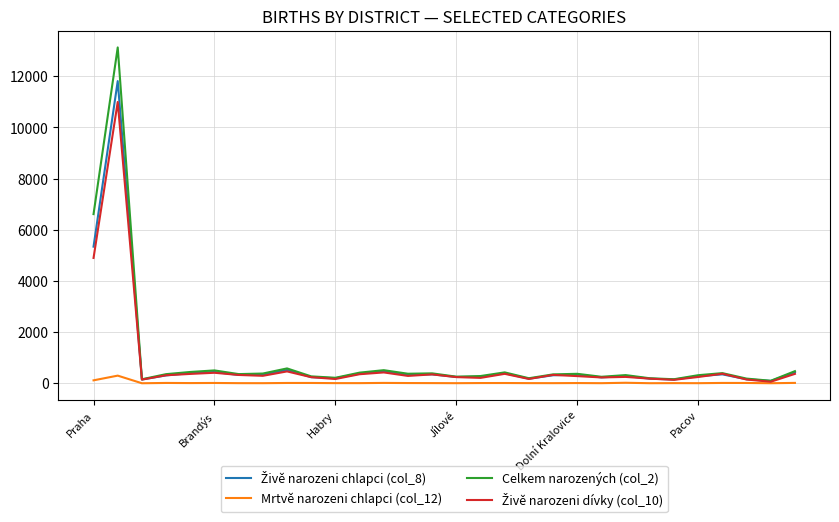

Which series has the largest range (max minus min)?

Celkem narozených (col_2)